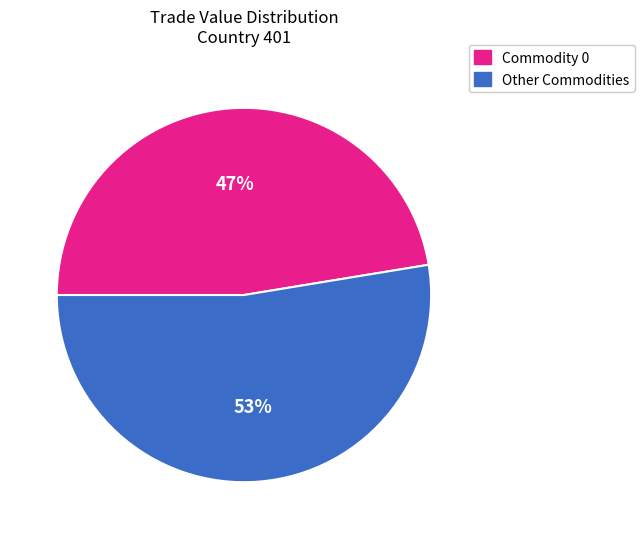

Does any single category account for the majority?

Yes